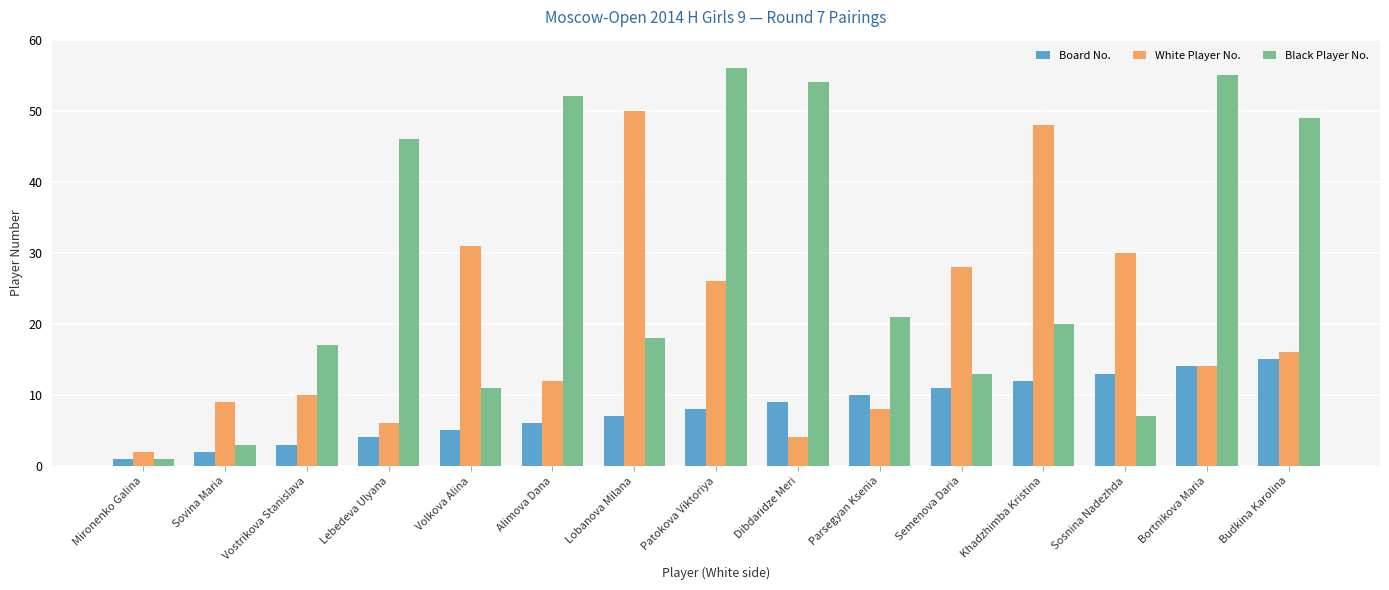

Where is Board No. nearest to the value 8?

Patokova Viktoriya